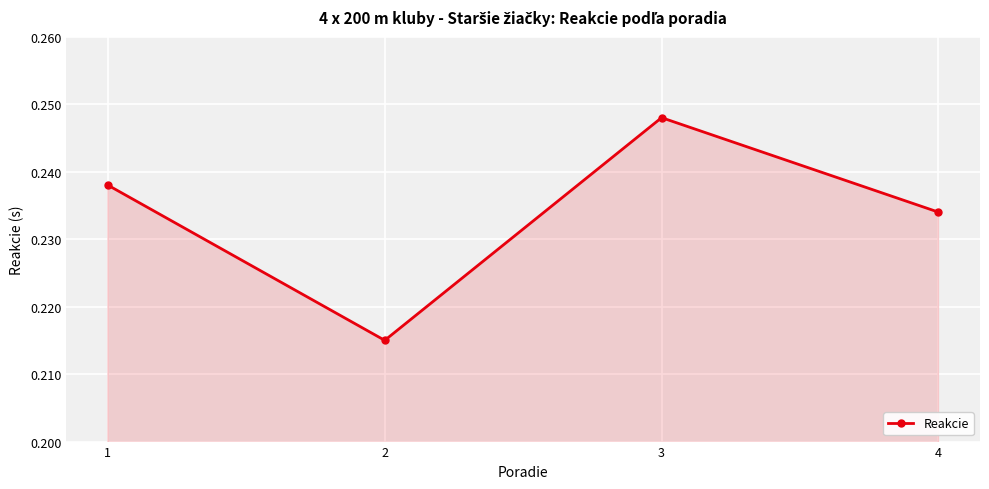

Is it true that the value at 1 is 0.4?

False